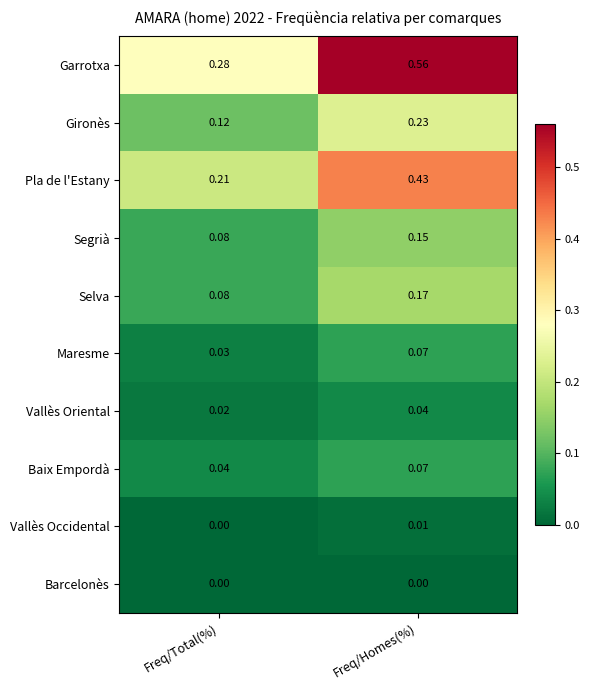

Between Freq/Total(%) and Freq/Homes(%), which series saw the biggest shift?

Garrotxa